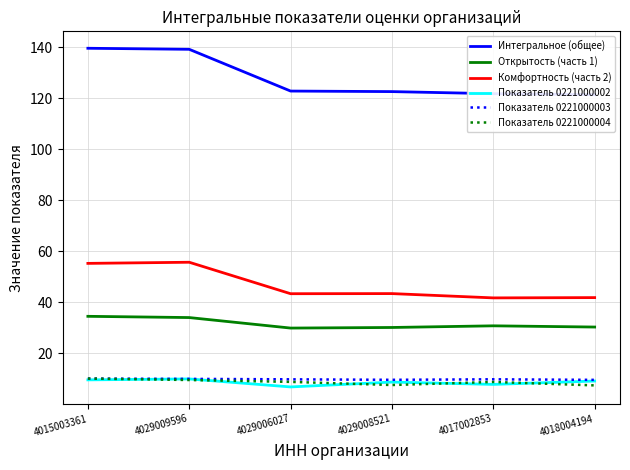

At which label does Комфортность (часть 2) first exceed 43?

4015003361